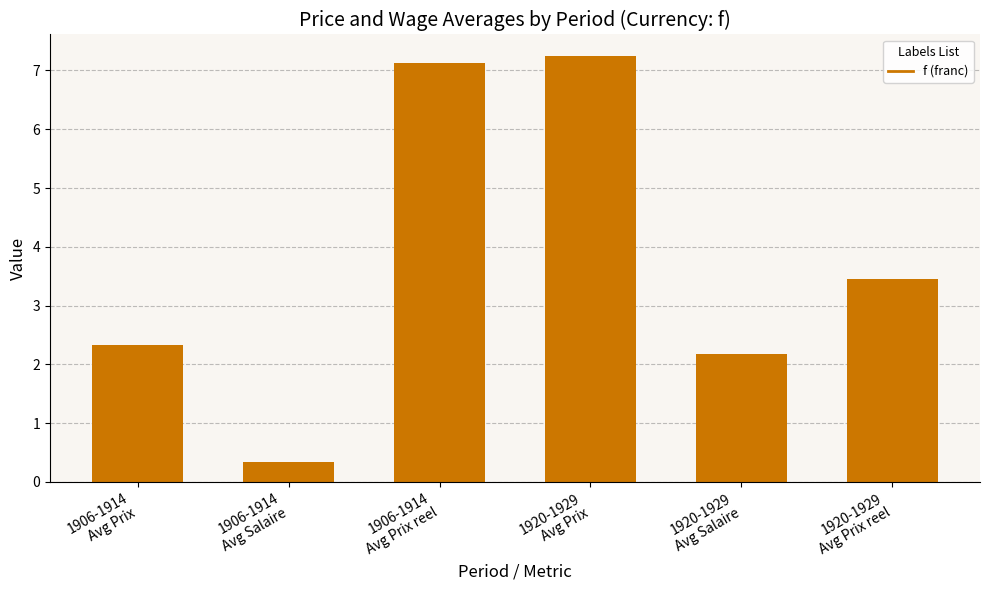

How many values exceed 3?

3